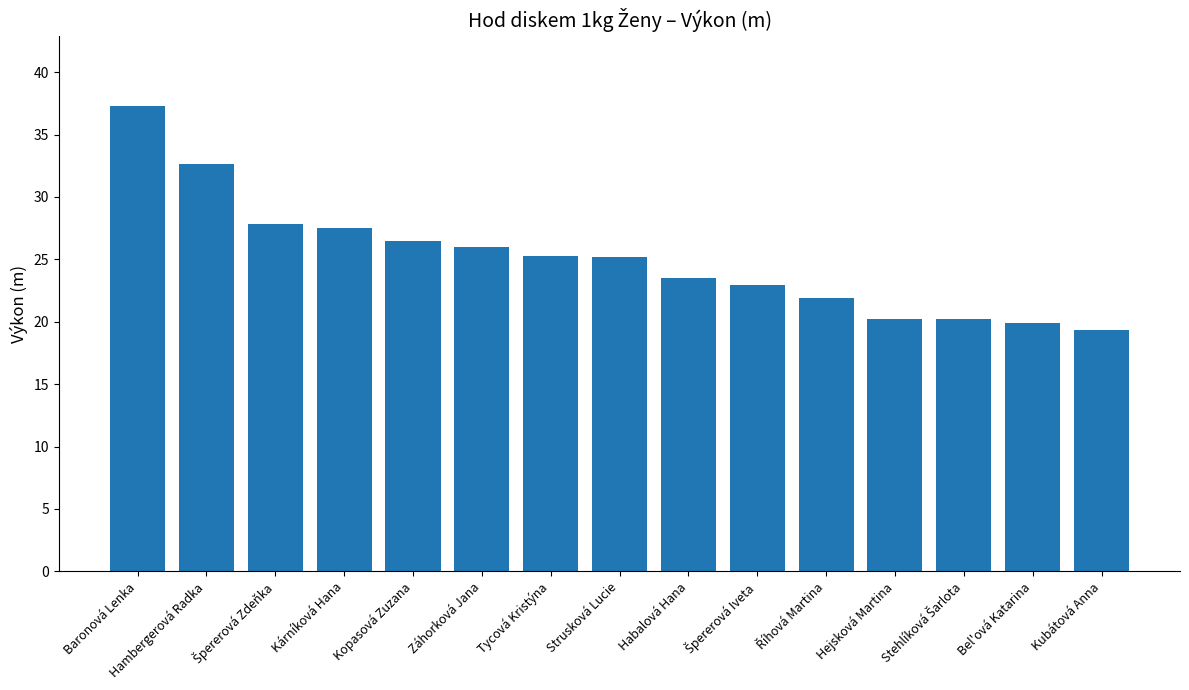

What value does the data have at Kubátová Anna?

19.3